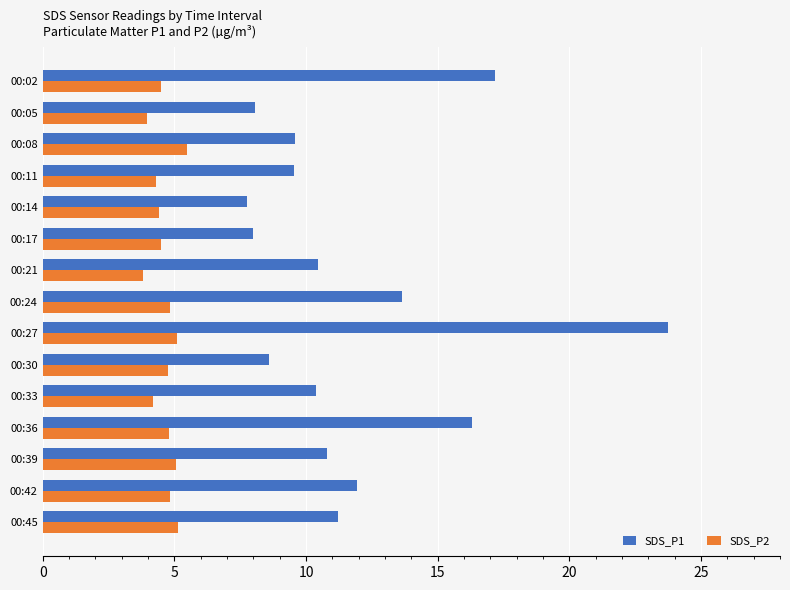

Count the number of data series in this chart.

2